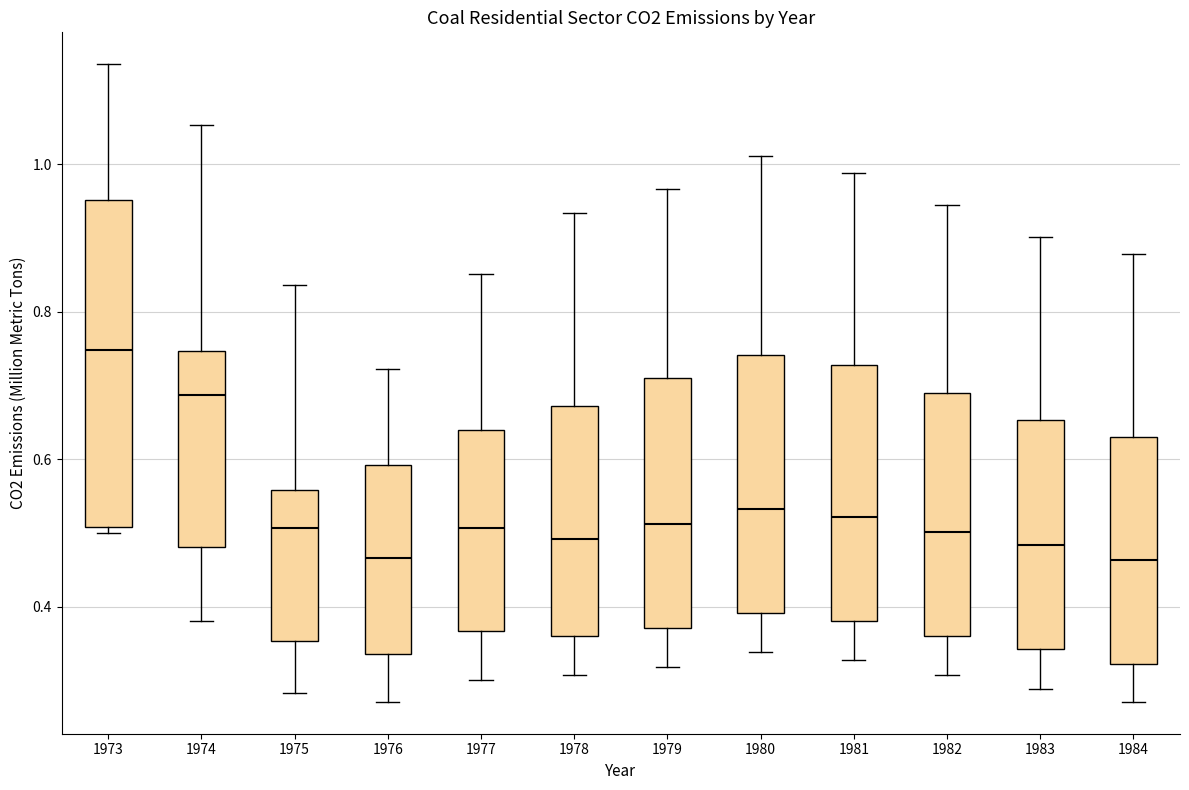

Which box is the tallest, from its lower edge to its upper edge?

1973